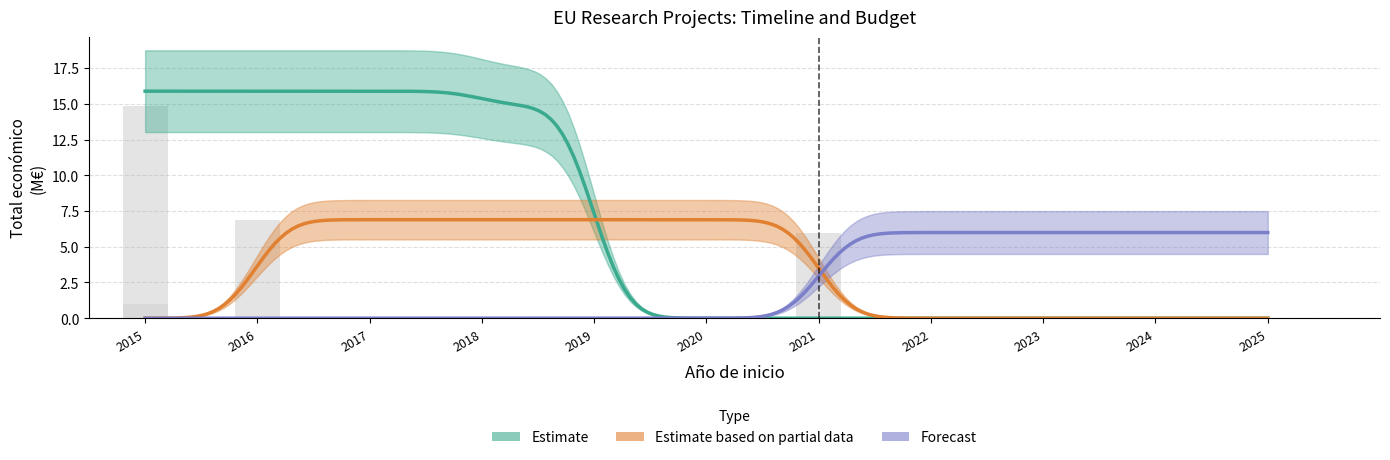

Is it true that the value at 2016 is 1.7?

False